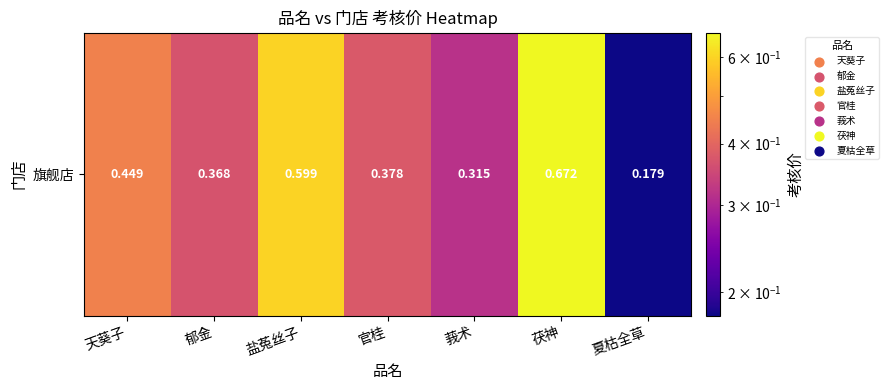

What is the difference between the maximum and minimum values?

0.5